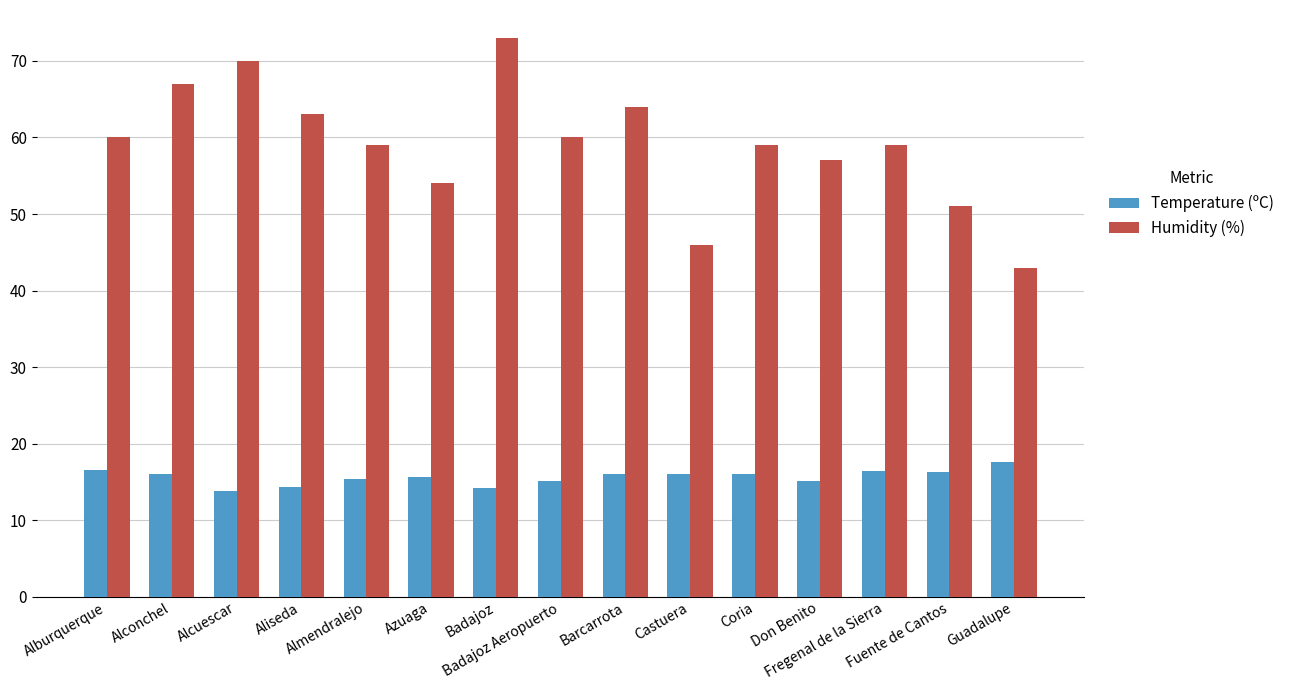

Is the value of Temperature (ºC) at Azuaga greater than the value of Humidity (%) at Fuente de Cantos?

No